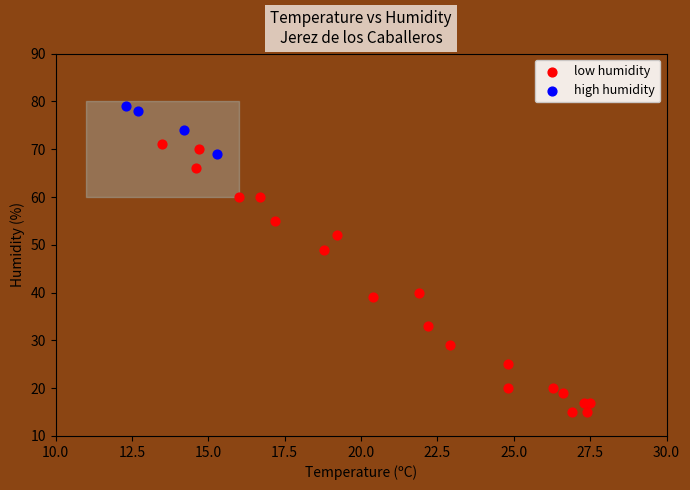

Which series contains the lowest Y value?

low humidity